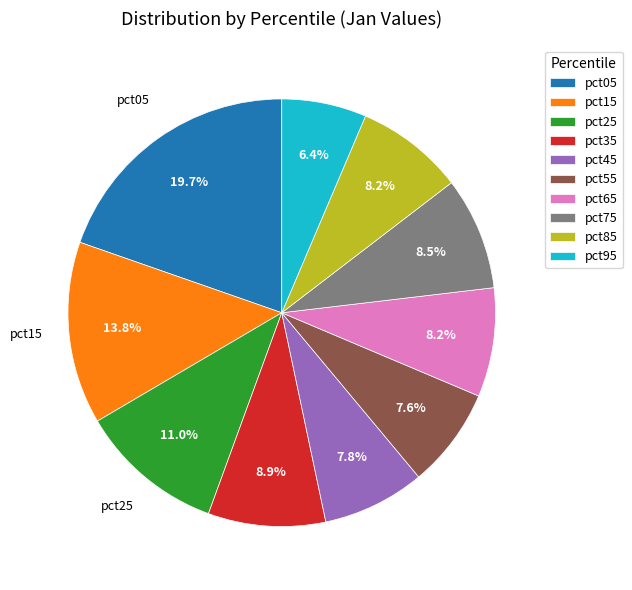

Count the number of slices in the pie.

10